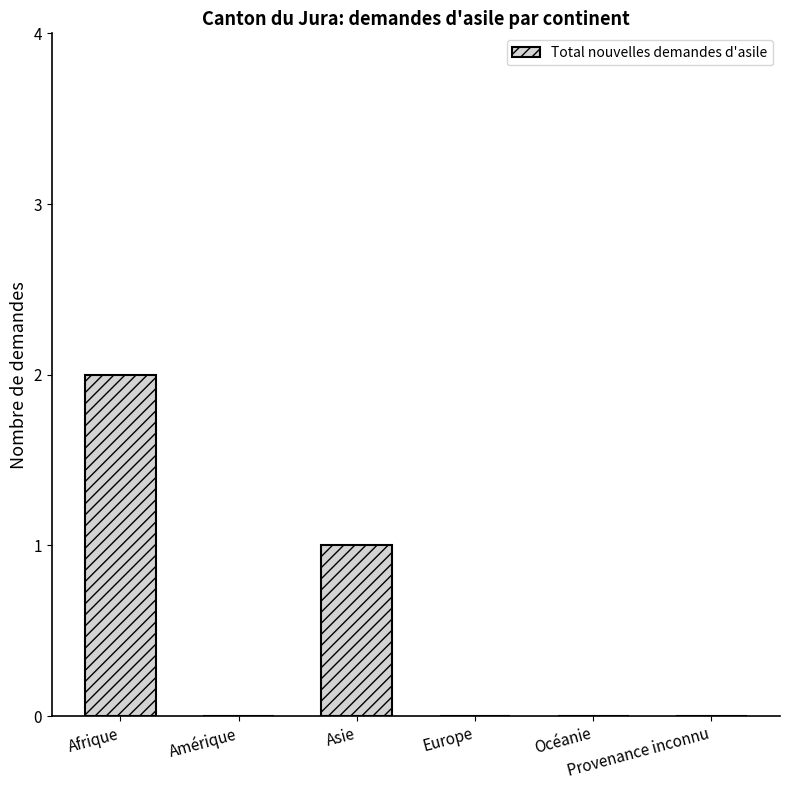

What is the sum of all values?

3